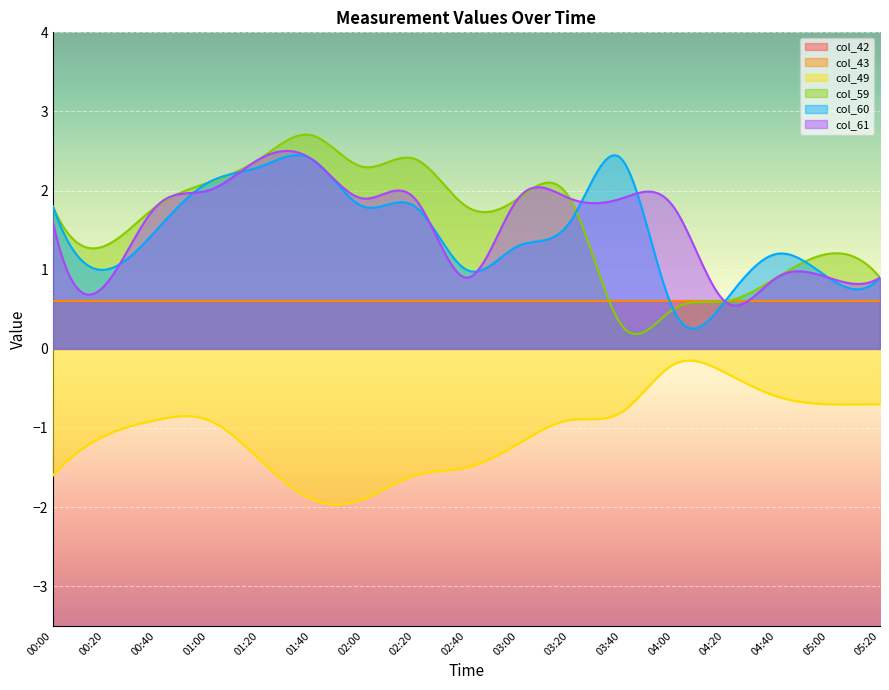

The col_43 series shows 0.6 at 03:40. True or false?

True